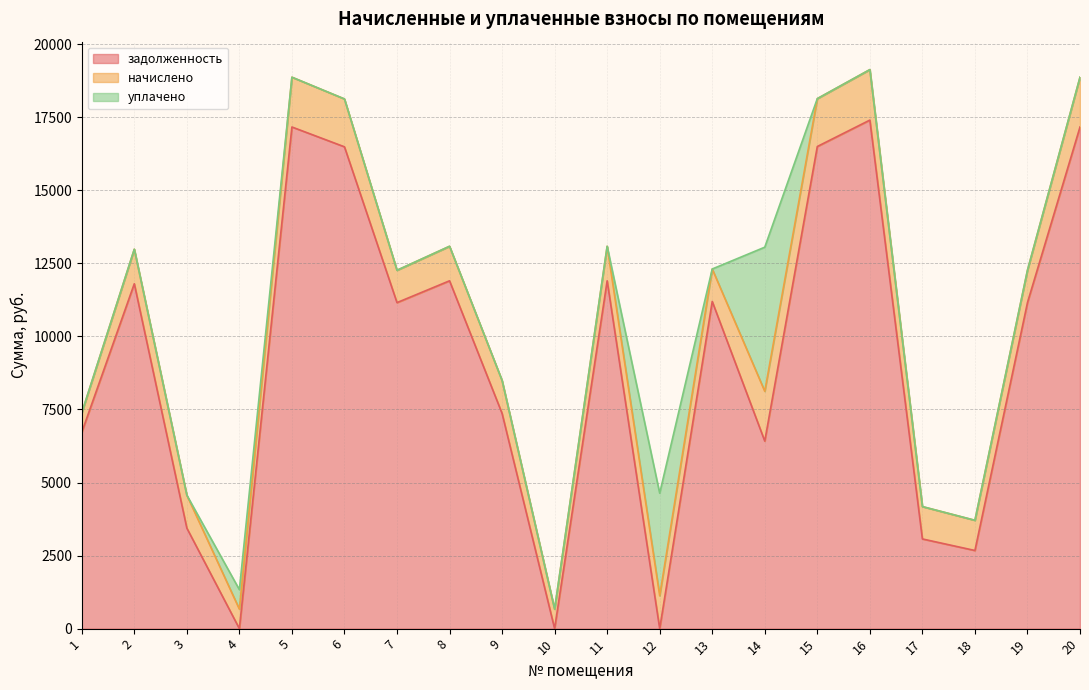

What is the difference between the highest and lowest values at 10?

666.9